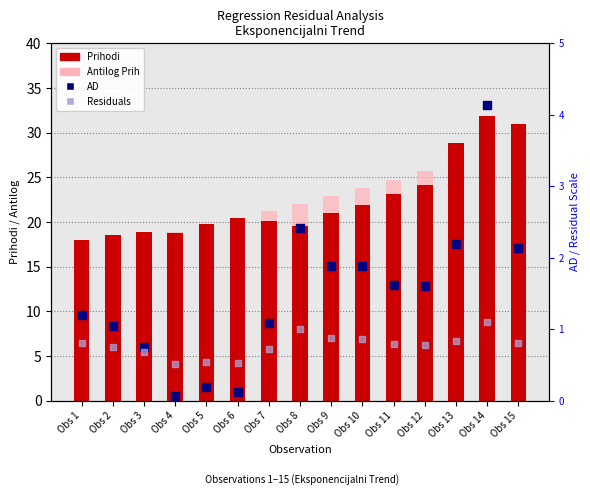

At which category is the sum across all series the highest?

Obs 14